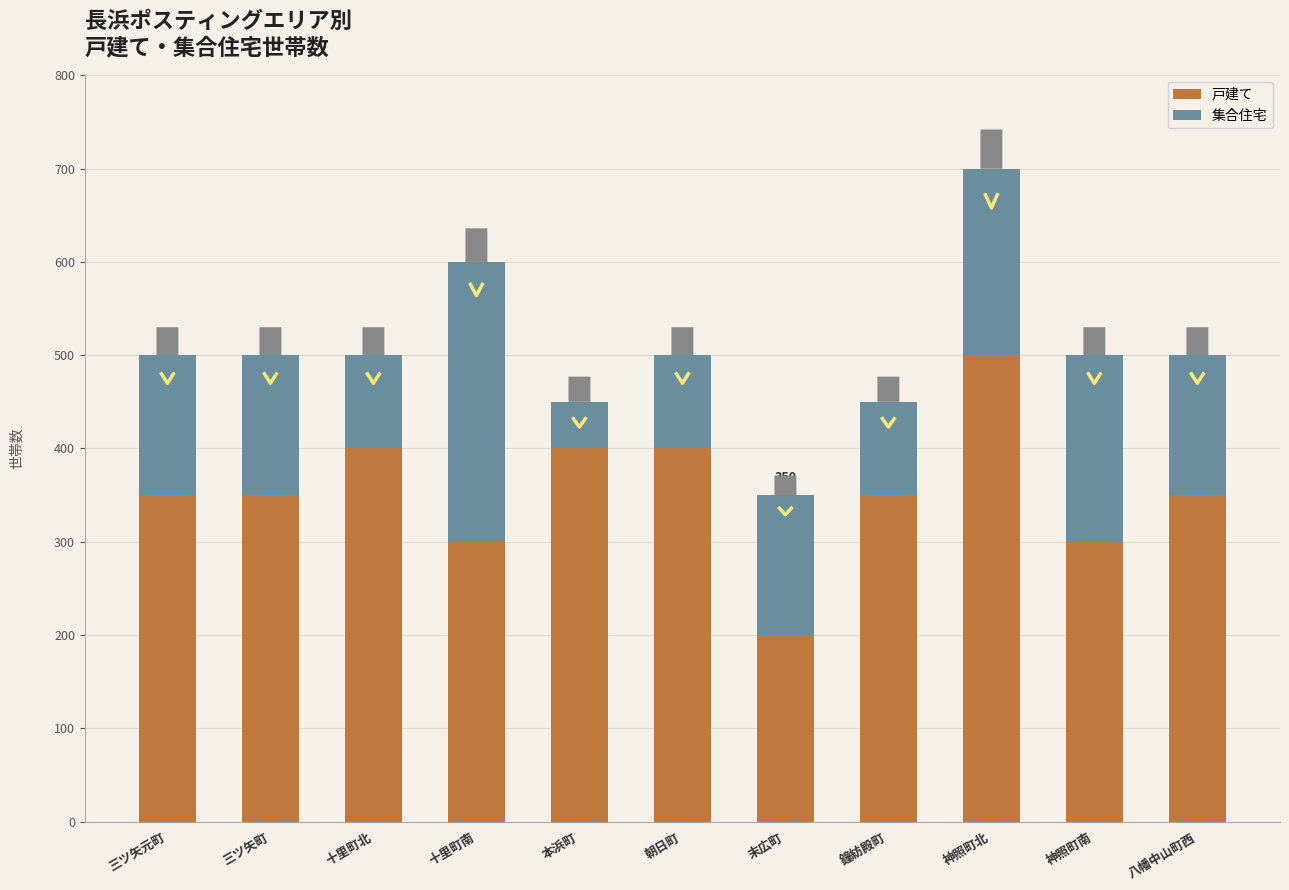

How many categories are shown in the chart?

11